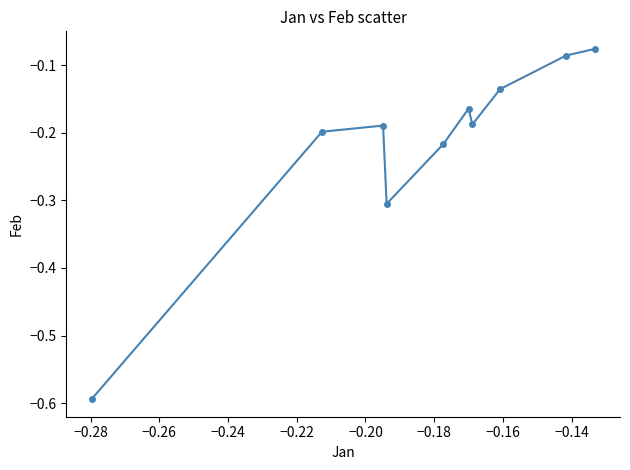

What is the sum of all values?

-2.2